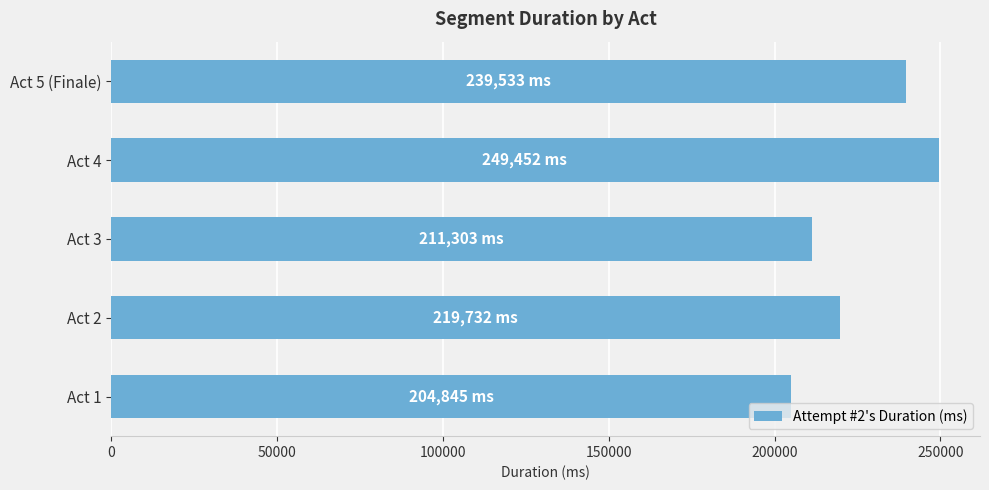

What is the difference between the values at Act 3 and Act 4?

38149